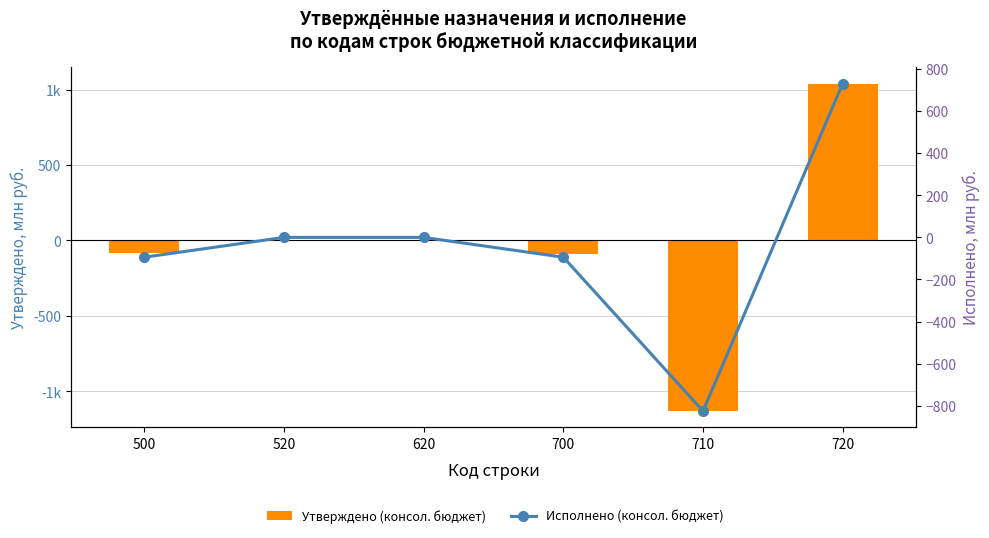

Which series has the largest total across all categories?

Утверждено (консол. бюджет)